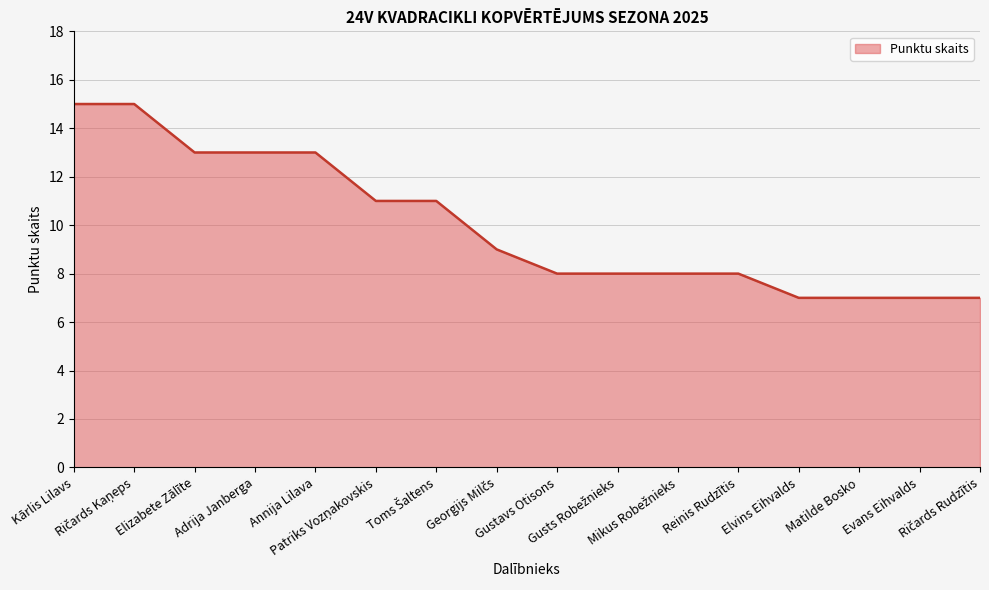

What is the difference between the maximum and second lowest values?

8